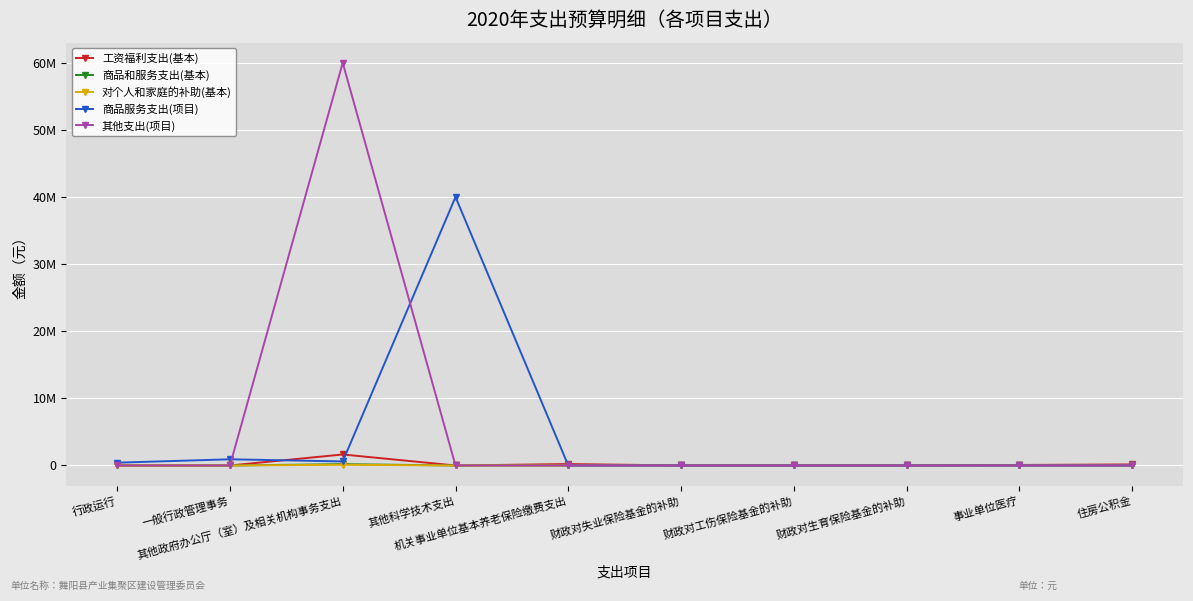

Rank the categories by 对个人和家庭的补助(基本) value from lowest to highest.

行政运行, 一般行政管理事务, 其他科学技术支出, 机关事业单位基本养老保险缴费支出, 财政对失业保险基金的补助, 财政对工伤保险基金的补助, 财政对生育保险基金的补助, 事业单位医疗, 住房公积金, 其他政府办公厅（室）及相关机构事务支出